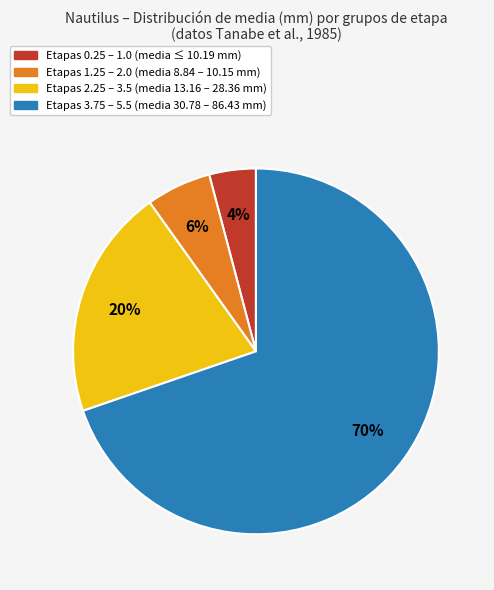

Is there a majority slice in this chart?

Yes